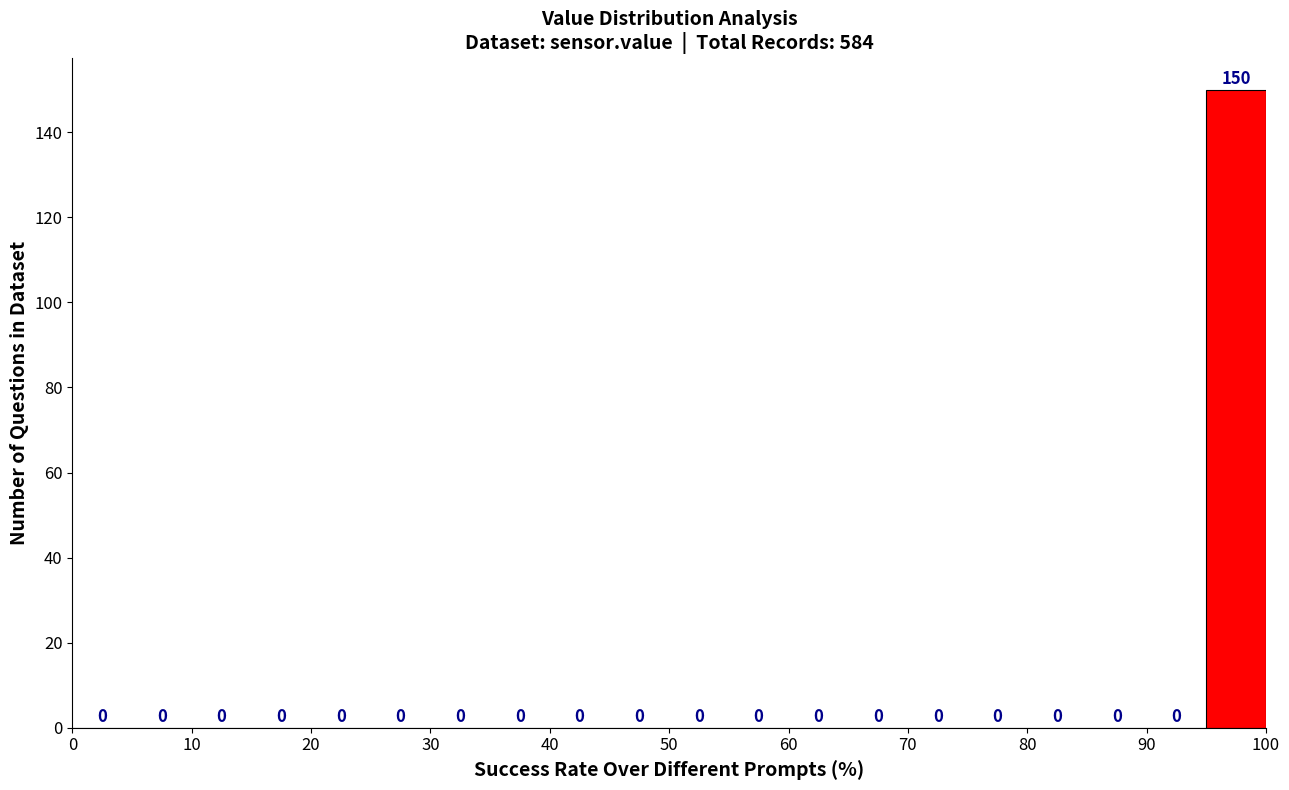

Reading left to right, transcribe this chart: for each bar, give the range it covers on the x-axis and its height.

0 to 5: 0
5 to 10: 0
10 to 15: 0
15 to 20: 0
20 to 25: 0
25 to 30: 0
30 to 35: 0
35 to 40: 0
40 to 45: 0
45 to 50: 0
50 to 55: 0
55 to 60: 0
60 to 65: 0
65 to 70: 0
70 to 75: 0
75 to 80: 0
80 to 85: 0
85 to 90: 0
90 to 95: 0
95 to 100: 150